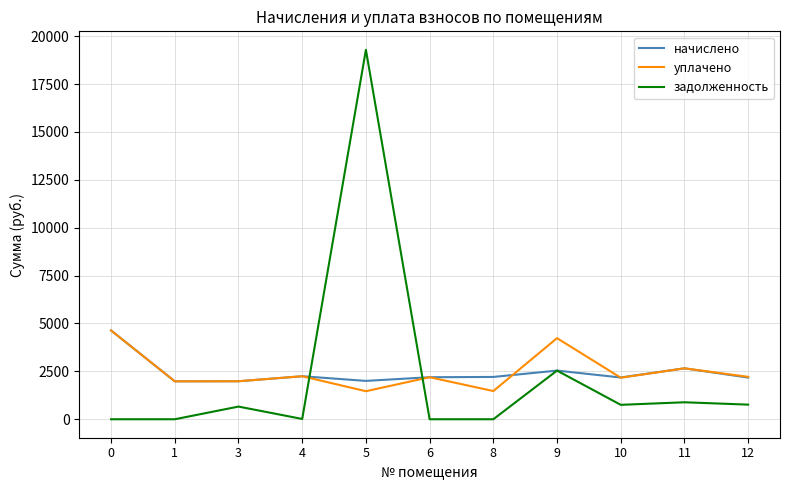

What is the sum of all задолженность values?

24905.2